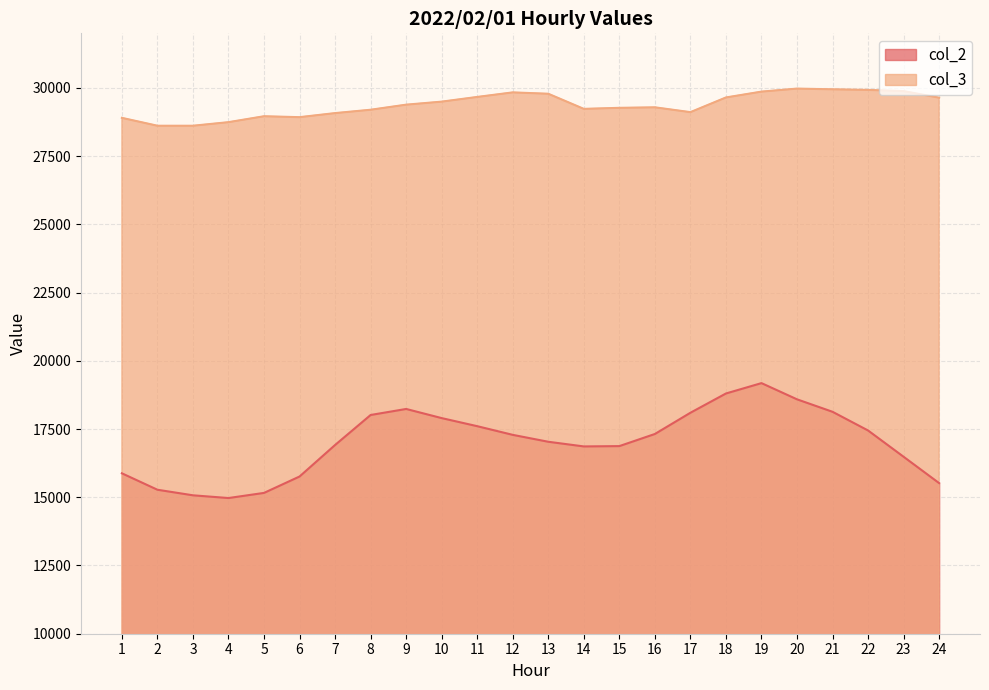

The col_3 series shows 44510 at 15. True or false?

False